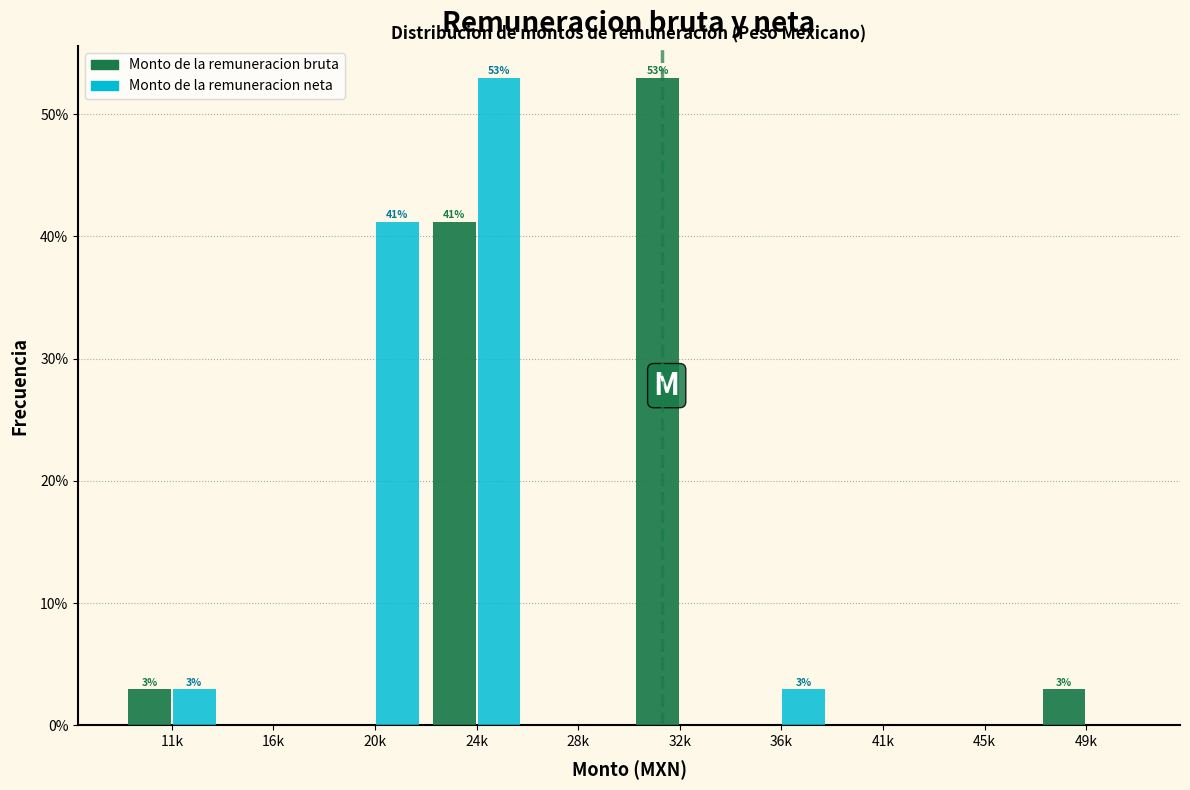

Reading right to left, transcribe all the data shown in this chart.

Monto de la remuneracion bruta: 49k=2.9	45k=0.0	41k=0.0	36k=0.0	32k=52.9	28k=0.0	24k=41.2	20k=0.0	16k=0.0	11k=2.9
Monto de la remuneracion neta: 49k=0.0	45k=0.0	41k=0.0	36k=2.9	32k=0.0	28k=0.0	24k=52.9	20k=41.2	16k=0.0	11k=2.9